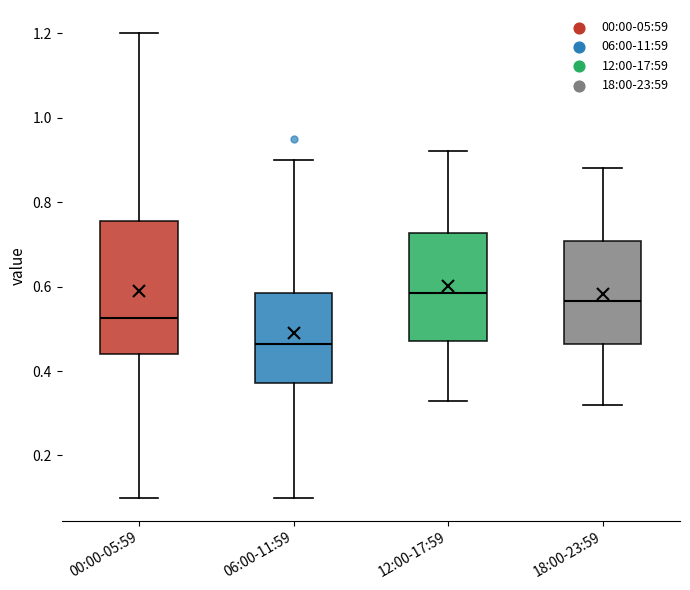

Which box's median line is the highest?

12:00-17:59